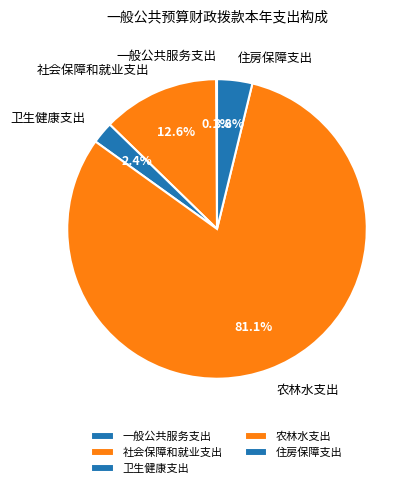

What is the largest slice in the pie chart?

农林水支出